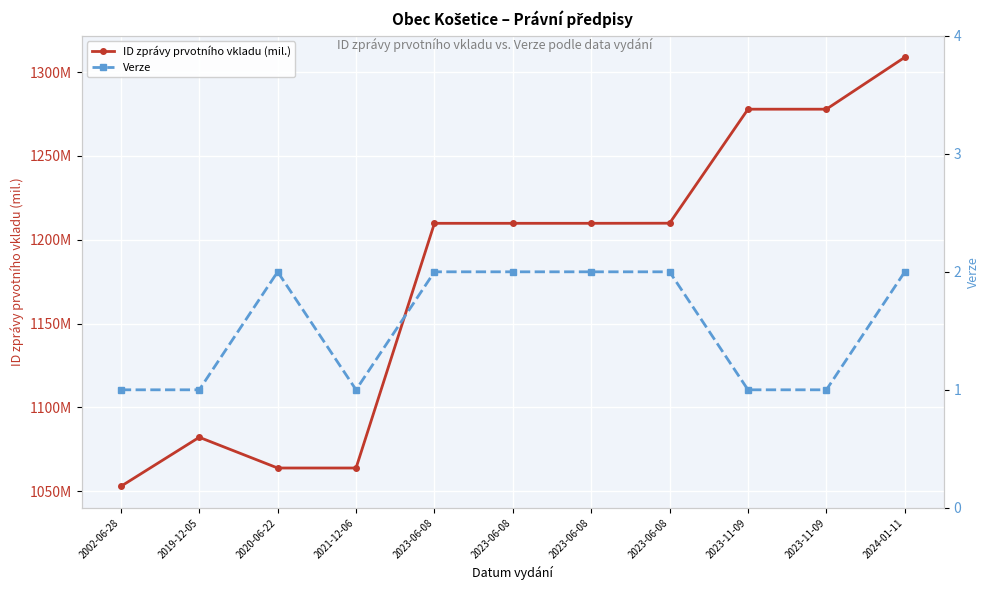

Reading left to right, transcribe all the data shown in this chart.

ID zprávy prvotního vkladu (mil.): 2002-06-28=1052.8	2019-12-05=1082.1	2020-06-22=1063.7	2021-12-06=1063.8	2023-06-08=1209.8	2023-06-08=1209.8	2023-06-08=1209.8	2023-06-08=1209.9	2023-11-09=1277.9	2023-11-09=1277.9	2024-01-11=1308.9
Verze: 2002-06-28=1.0	2019-12-05=1.0	2020-06-22=2.0	2021-12-06=1.0	2023-06-08=2.0	2023-06-08=2.0	2023-06-08=2.0	2023-06-08=2.0	2023-11-09=1.0	2023-11-09=1.0	2024-01-11=2.0